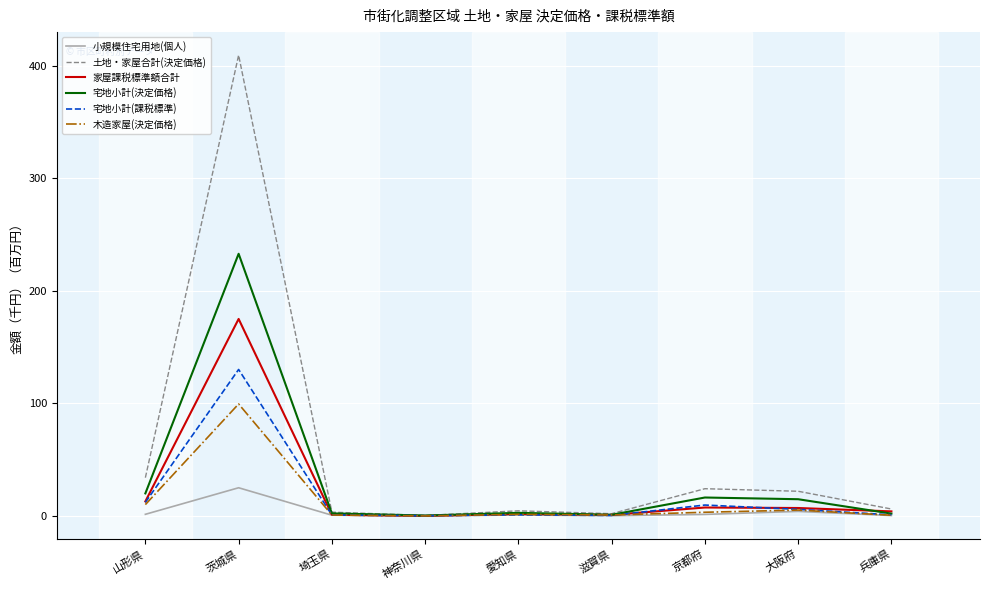

Is it true that 土地・家屋合計(決定価格) equals 21.9 at 大阪府?

True